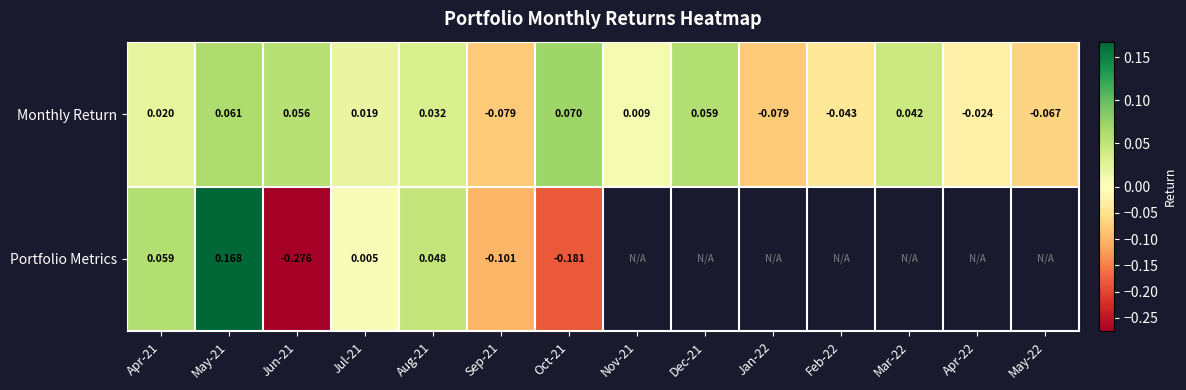

At Oct-21, list the series in order from largest to smallest.

Monthly Return, Portfolio Metrics